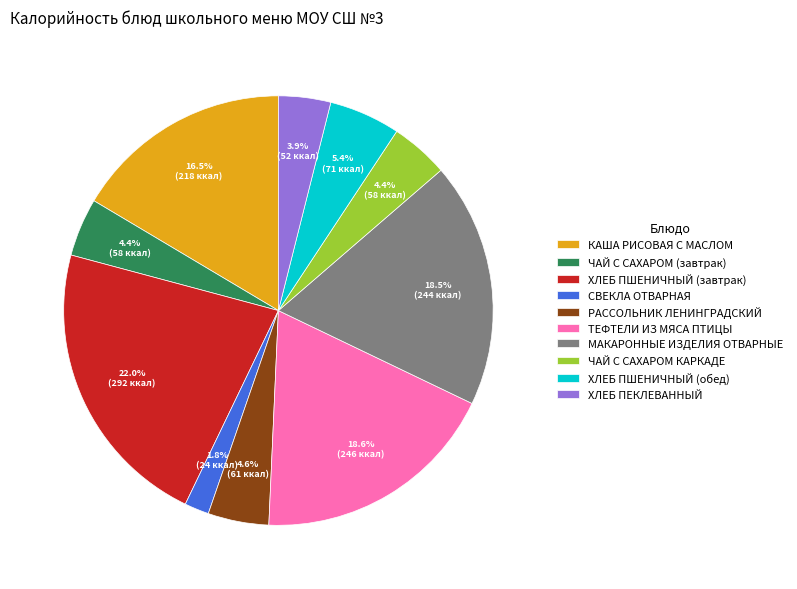

To the nearest percent, what is the difference between the ТЕФТЕЛИ ИЗ МЯСА ПТИЦЫ and КАША РИСОВАЯ С МАСЛОМ slice percentages?

2%